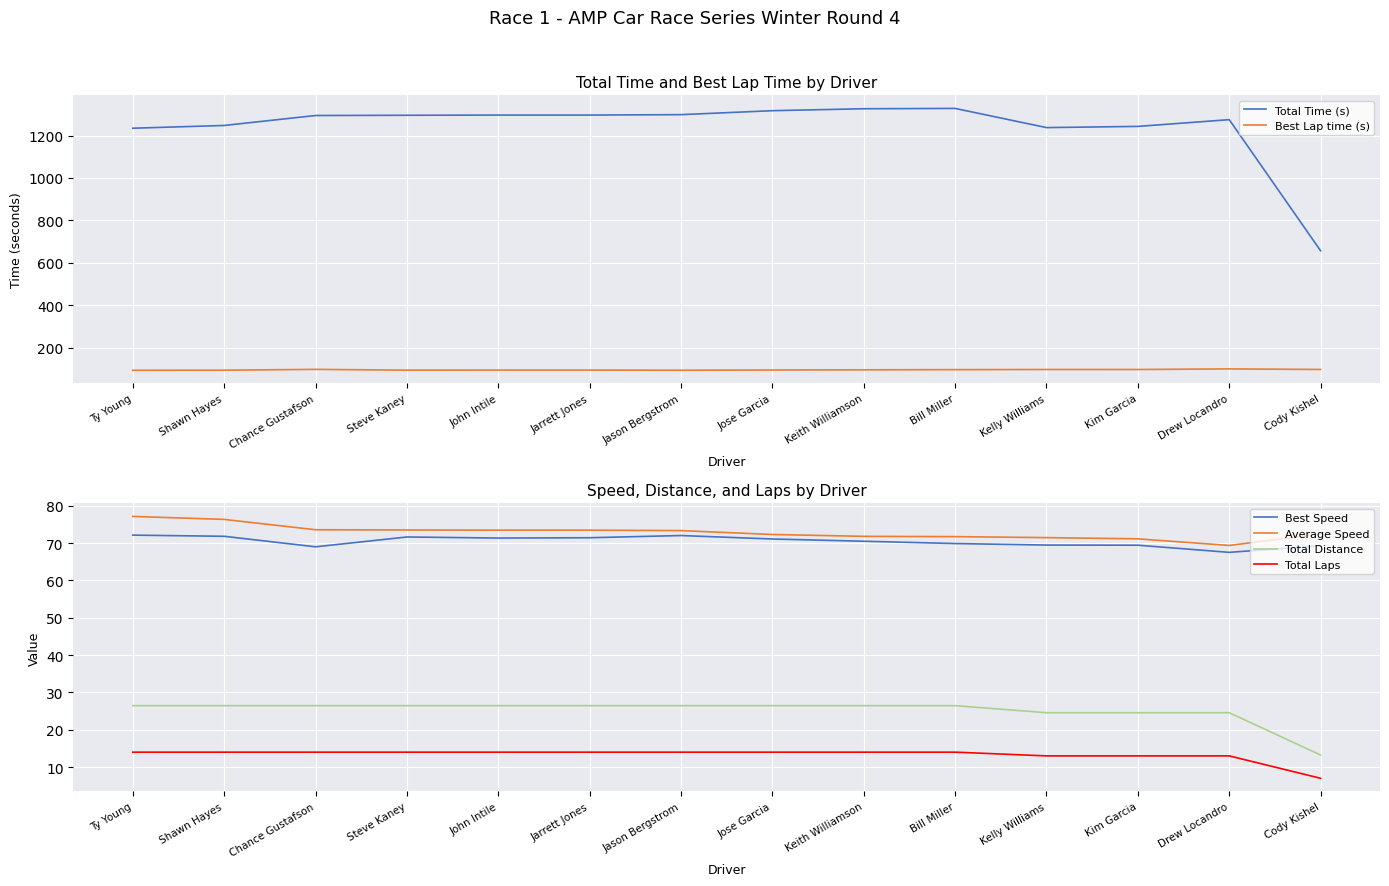

True or false: Best Speed and Average Speed intersect in this chart.

False